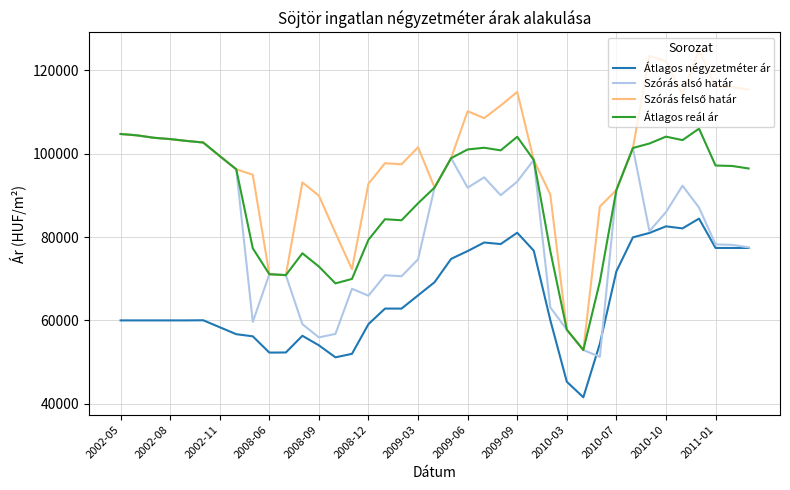

What is the highest value of the Átlagos négyzetméter ár series?

84426